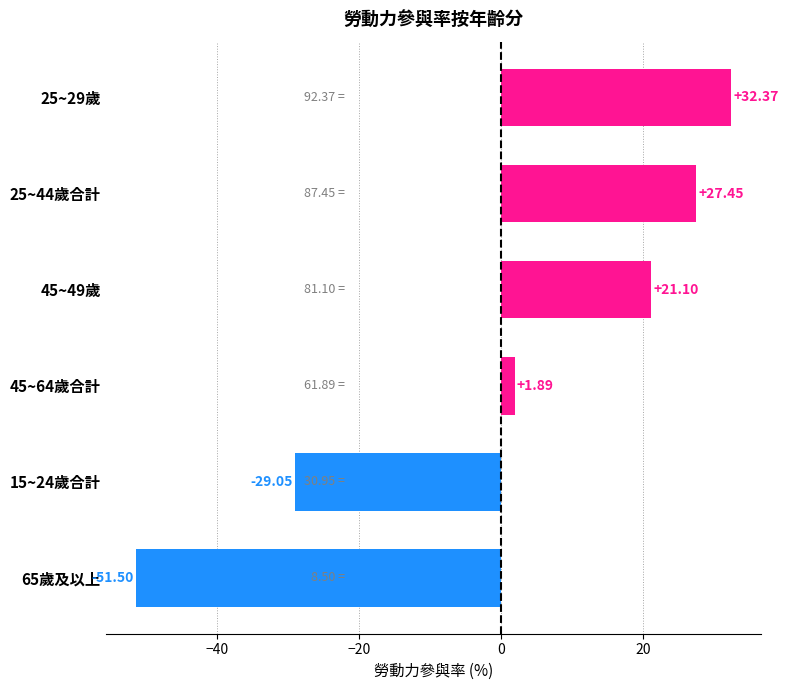

What is the change in value from 65歲及以上 to 25~29歲?

+83.9